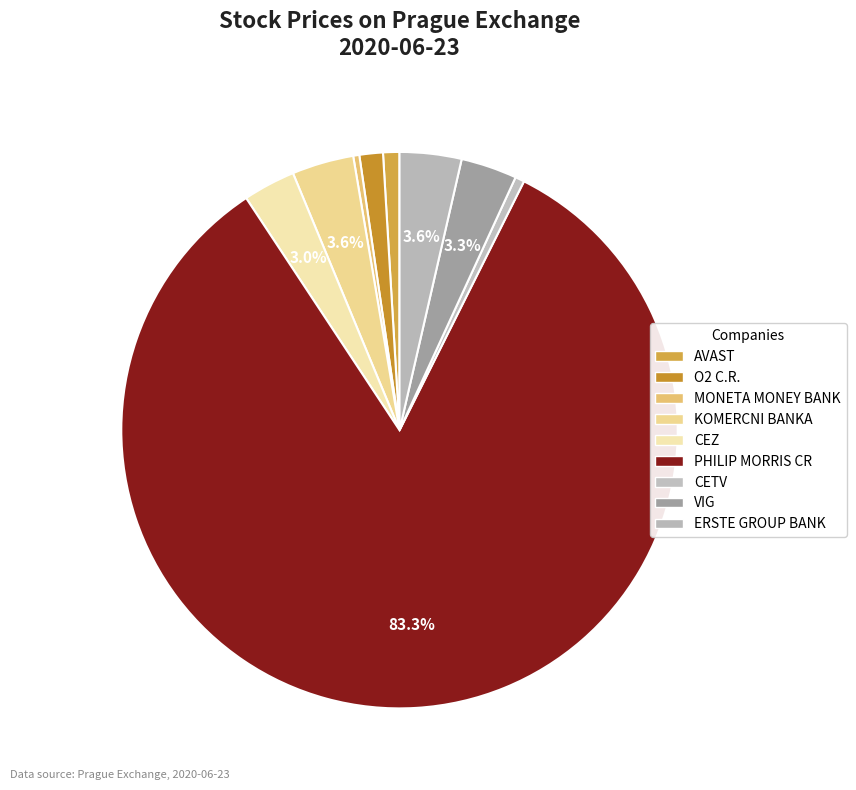

How many segments does this pie chart have?

9